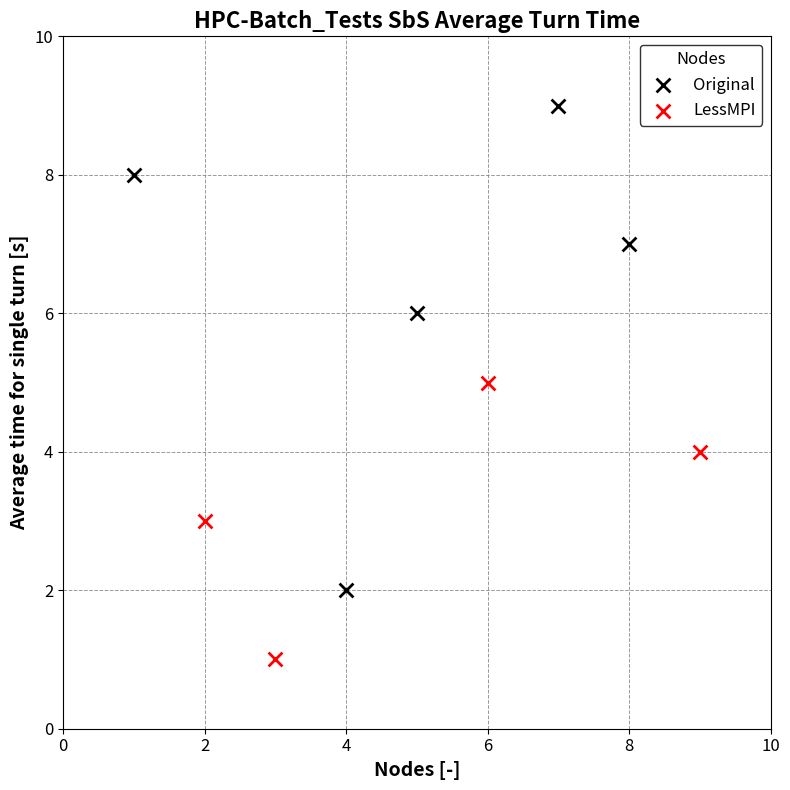

Which series has the widest spread of Y values?

Original